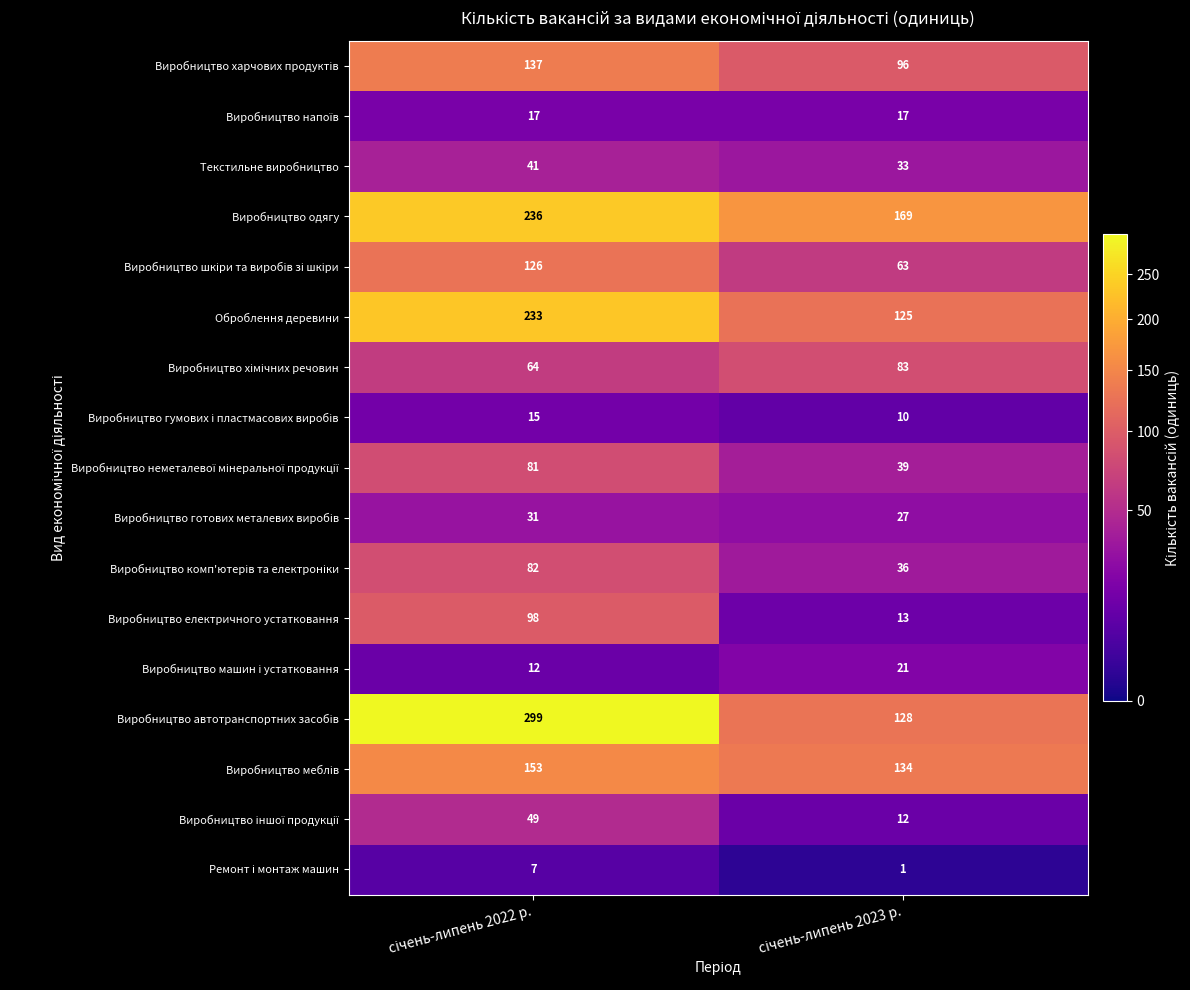

What is the maximum value for Текстильне виробництво?

41